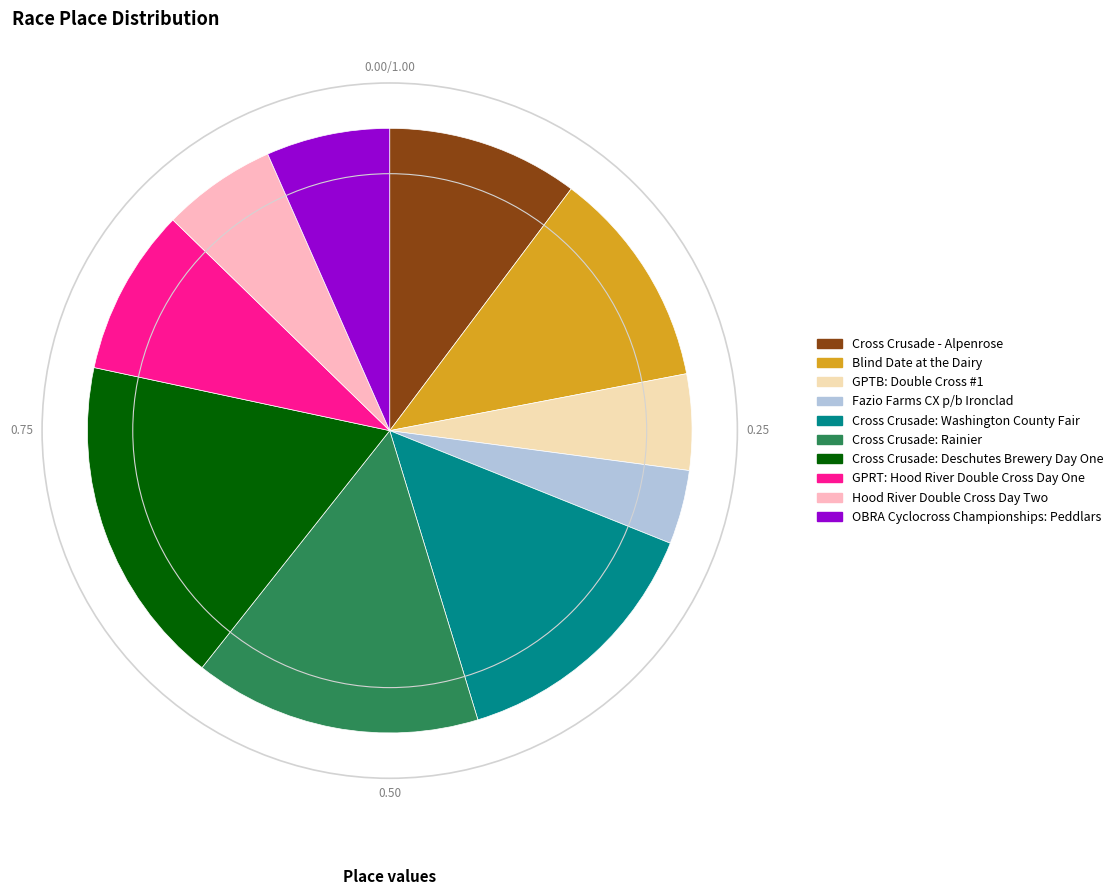

What is the largest slice in the pie chart?

Cross Crusade: Deschutes Brewery Day One